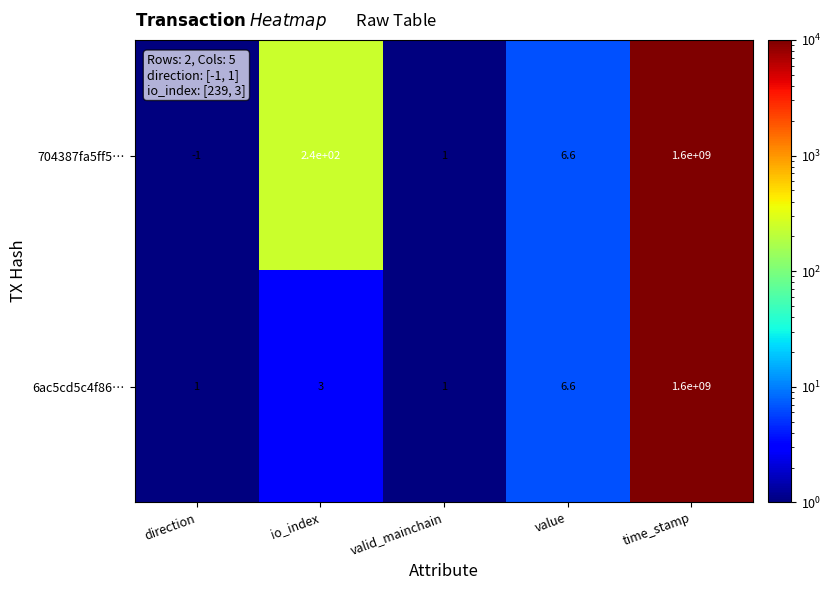

Which series has the largest total across all categories?

704387fa5ff5…